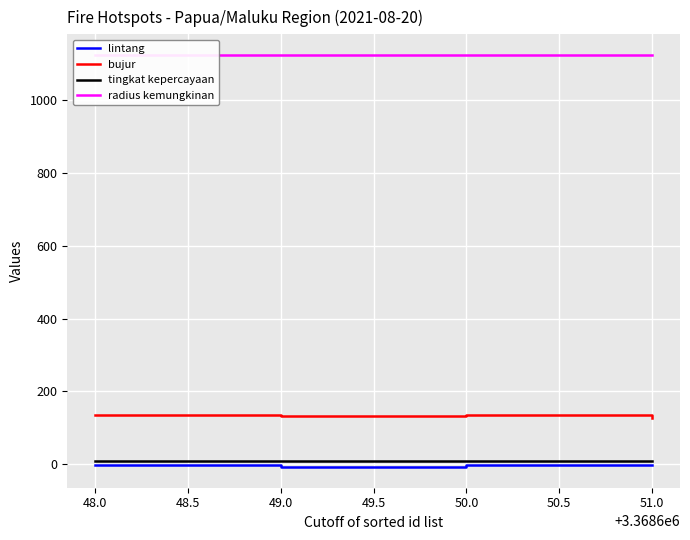

Count the number of data series in this chart.

4